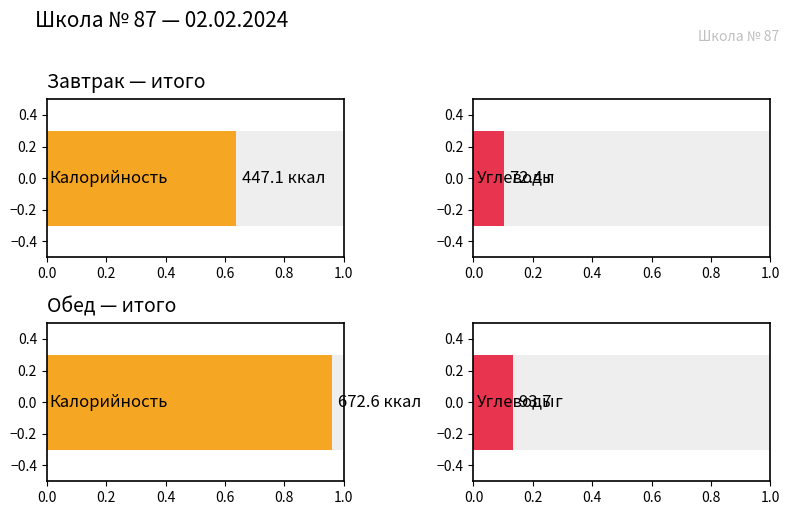

How many values in the Калорийность series are below 672?

1